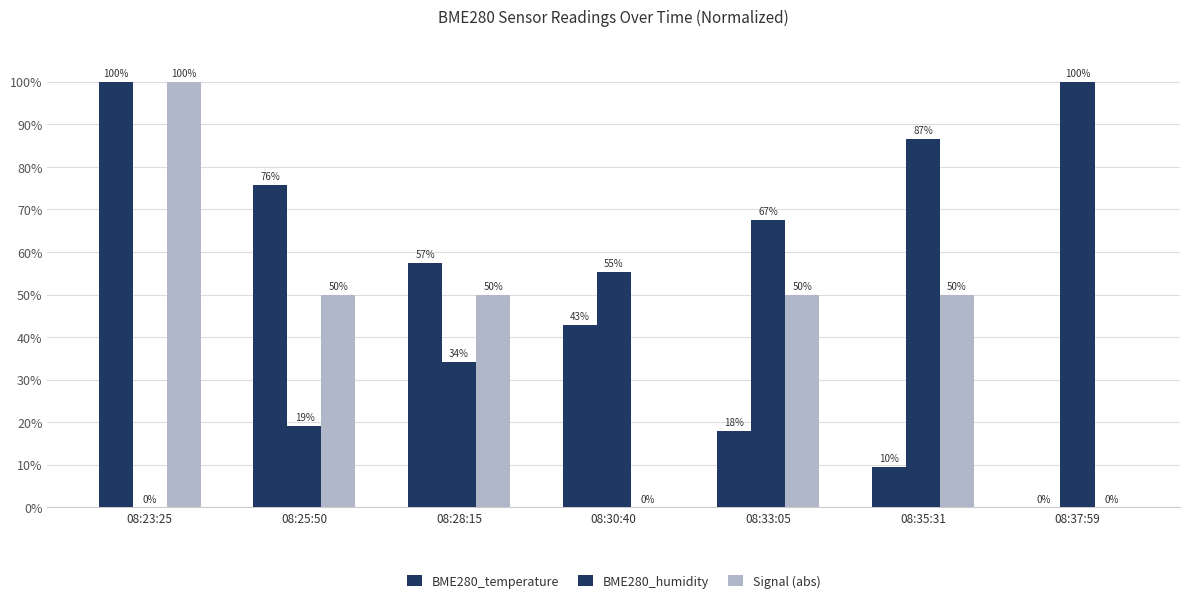

What are all the series names shown in the legend?

BME280_temperature, BME280_humidity, Signal (abs)